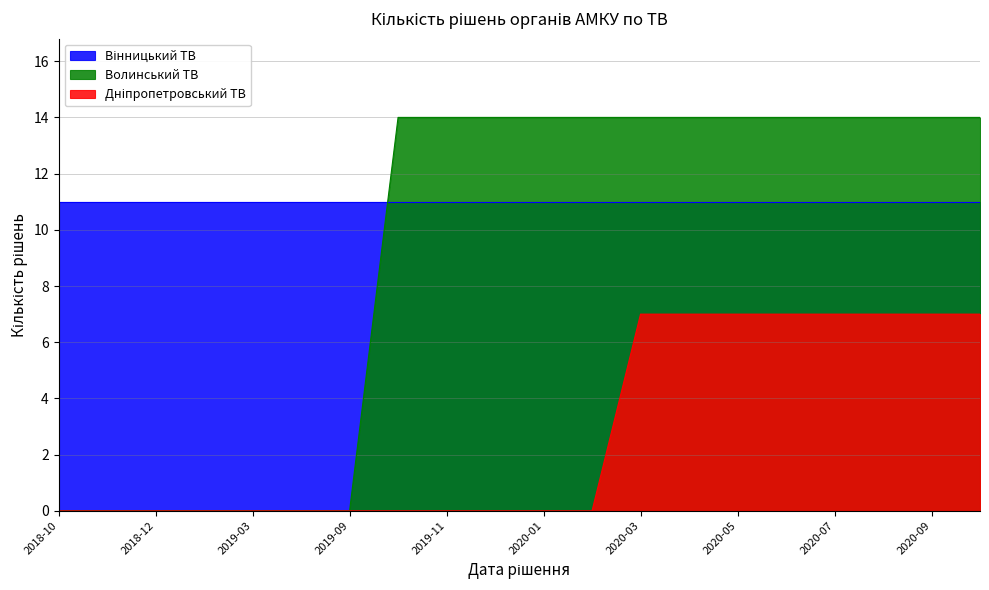

Which series has the largest range (max minus min)?

Волинський ТВ